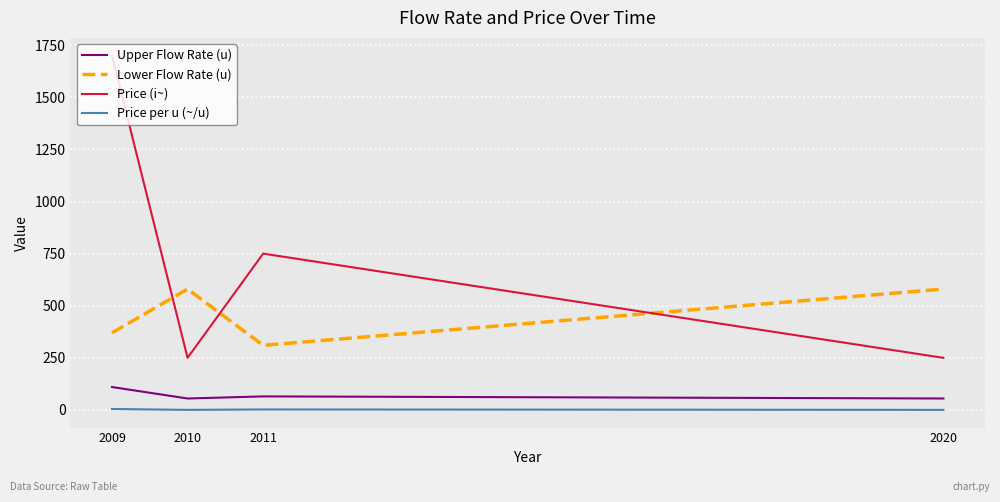

What are all the series names shown in the legend?

Upper Flow Rate (u), Lower Flow Rate (u), Price (i~), Price per u (~/u)